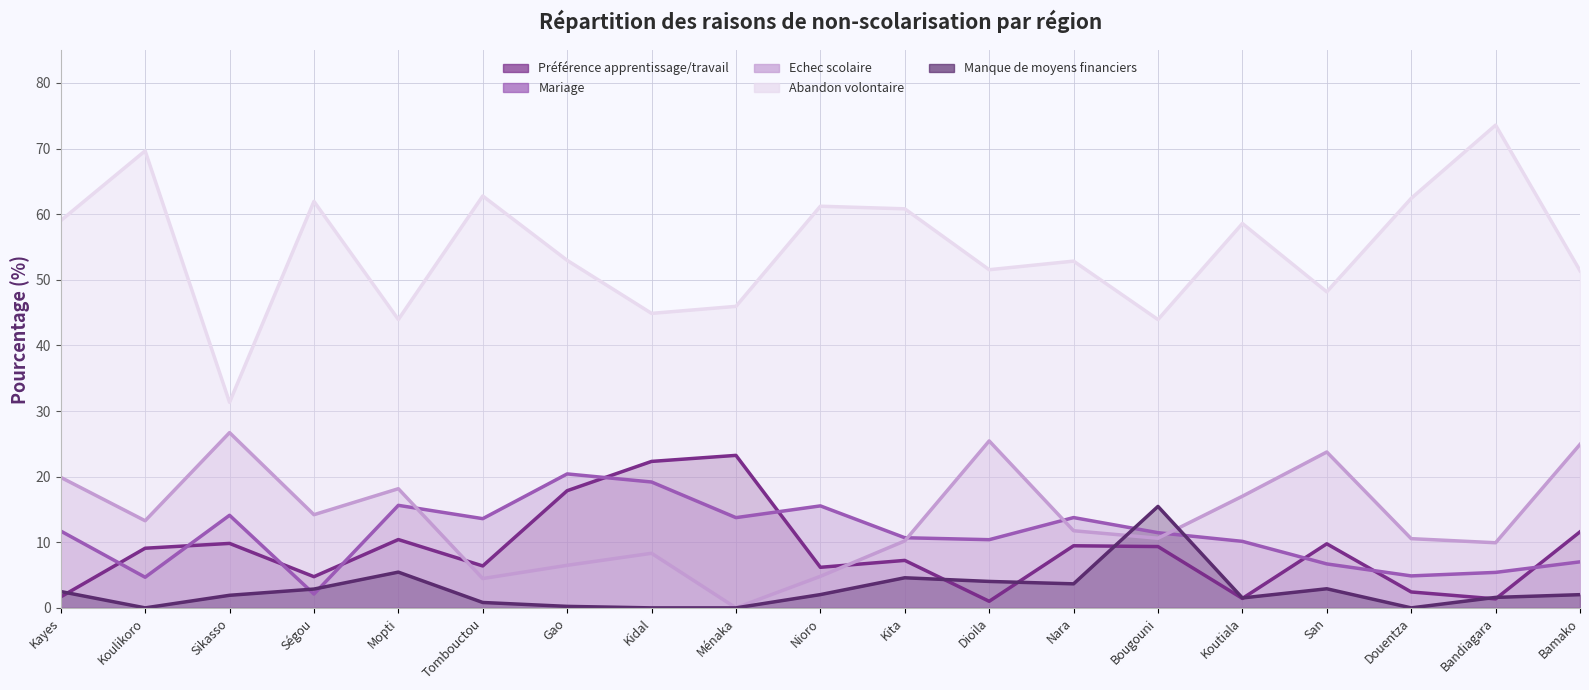

How many interior local peaks does the Echec scolaire series have?

5